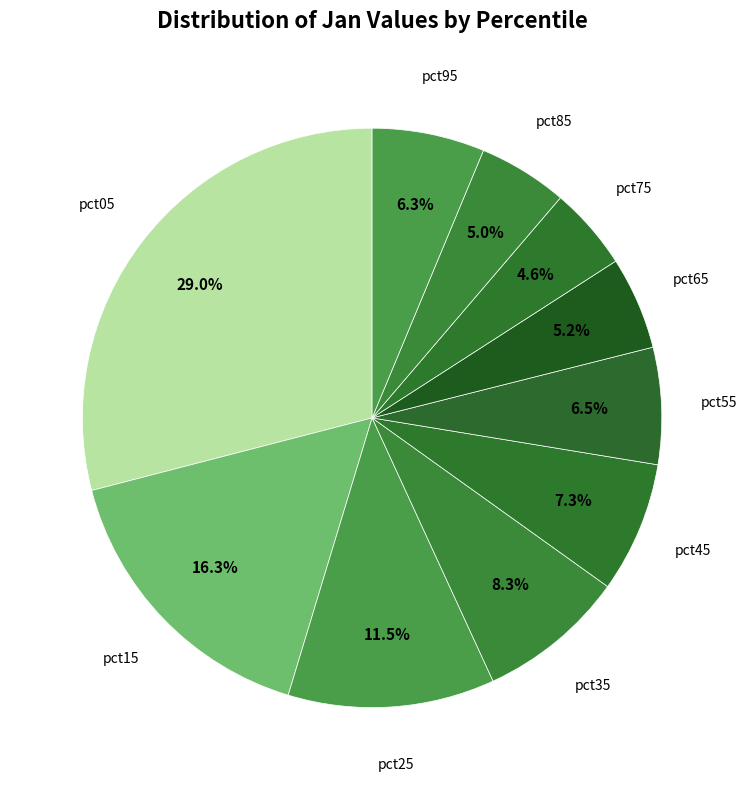

Which category has the biggest portion of the pie?

pct05